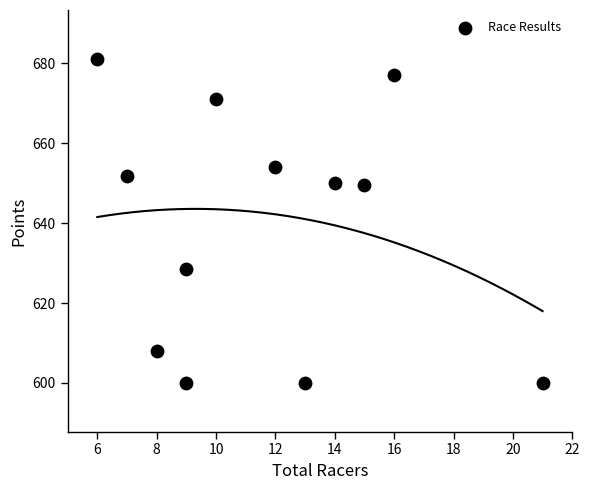

What is the average Y value?

639.3